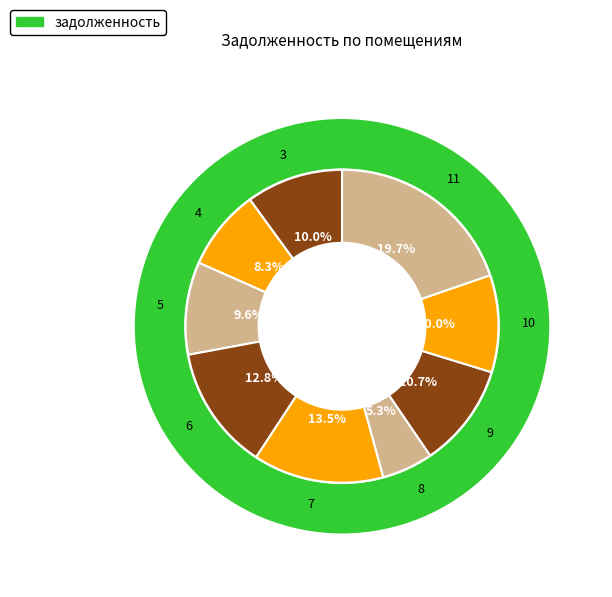

Between 3 and 11, which is larger?

11